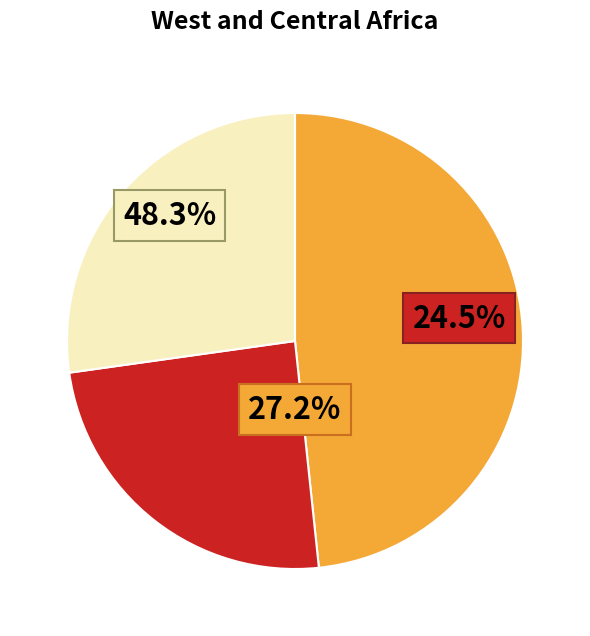

Combined, do pct45 and pct75 account for over 50%?

No